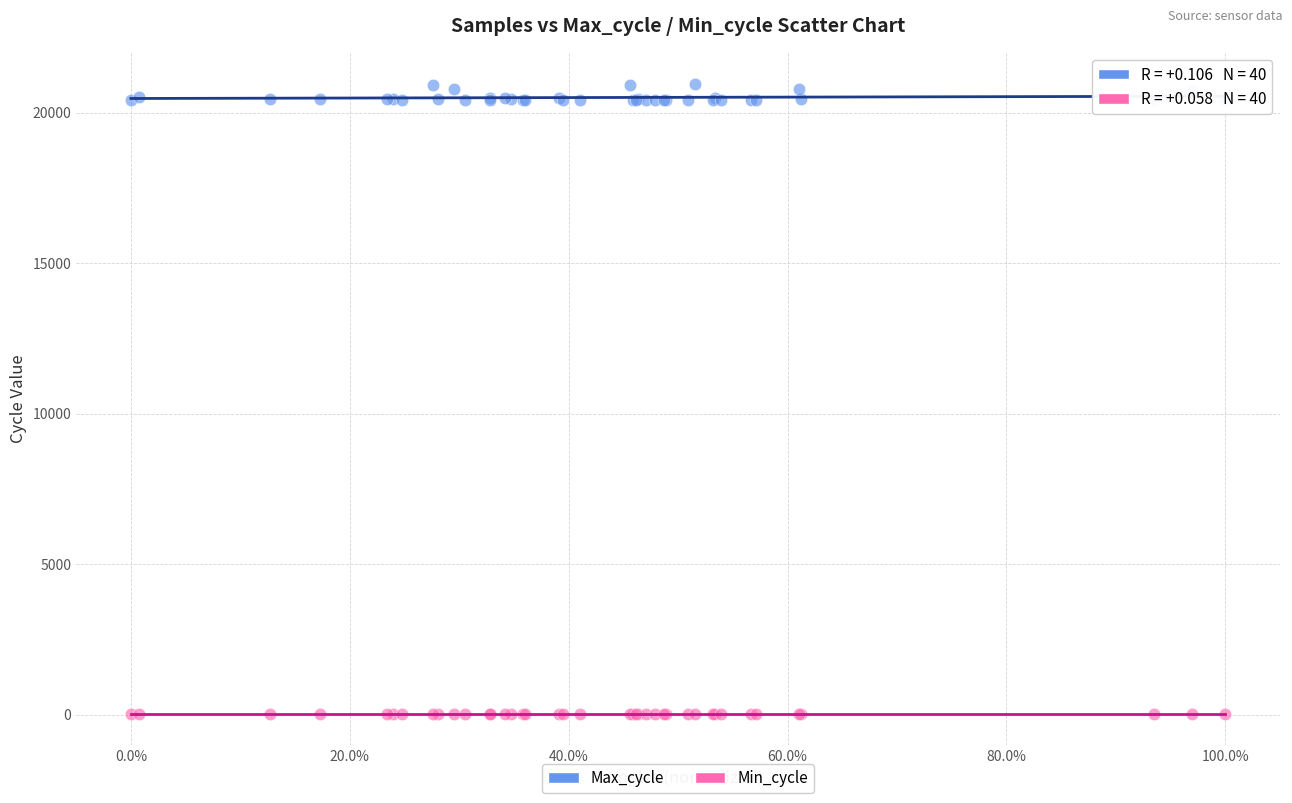

Which series has the largest Y range (max minus min)?

Max_cycle